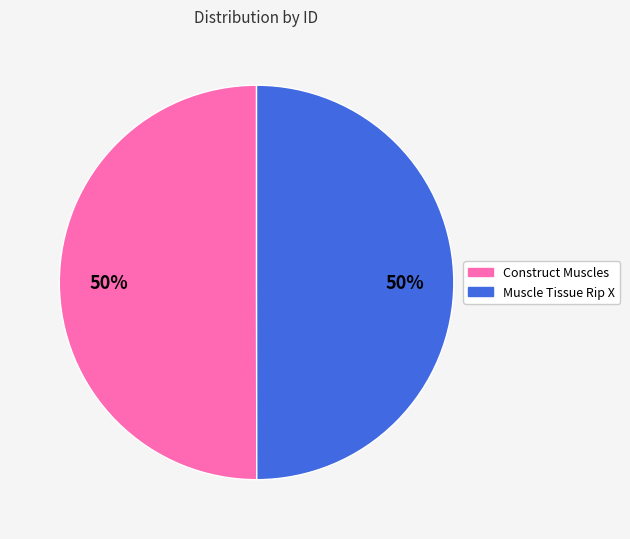

To the nearest percent, what portion does Muscle Tissue Rip X represent?

50%